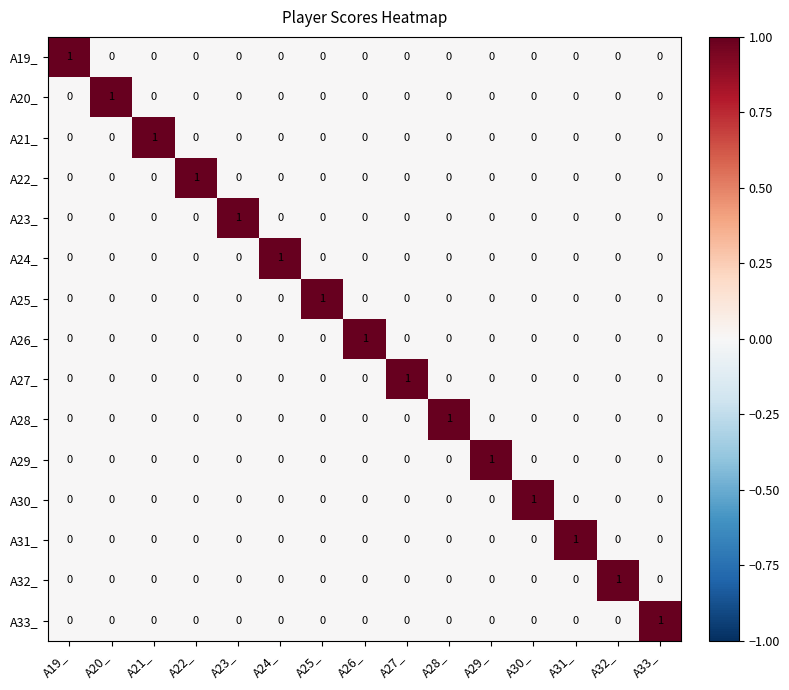

True or false: A21_ has a value of 0 at A30_.

True